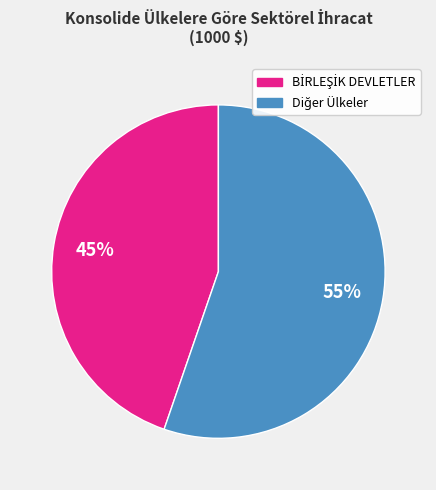

To the nearest percent, what is the average slice percentage?

50%